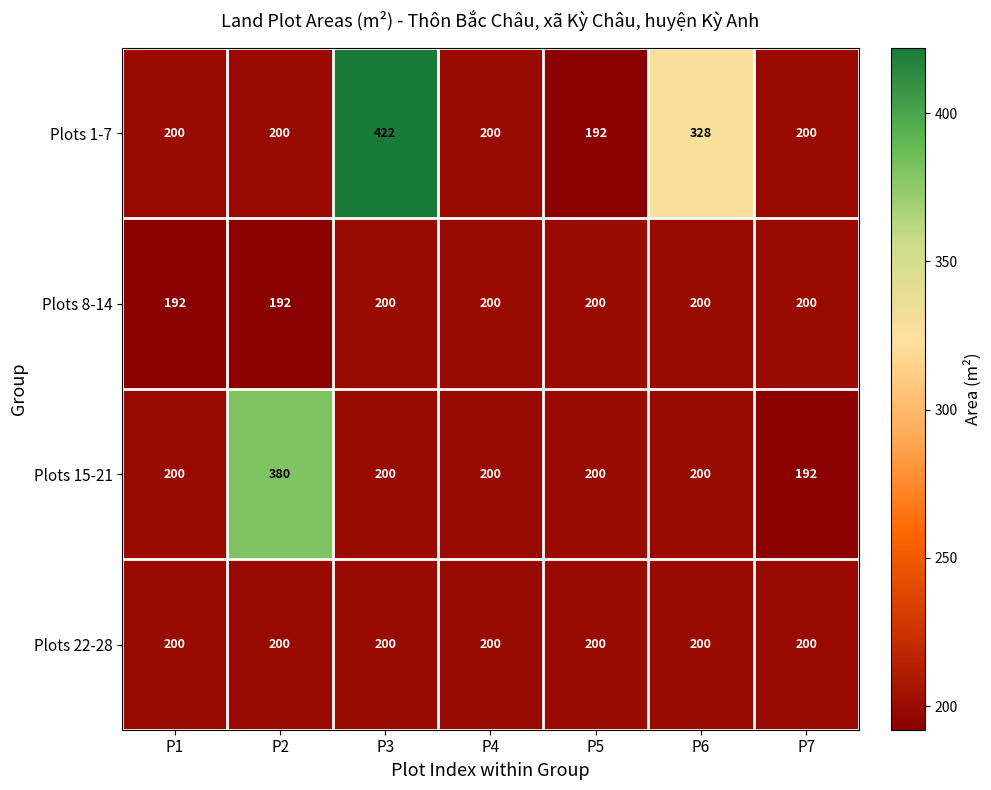

Is it true that Plots 15-21 equals 94 at P5?

False